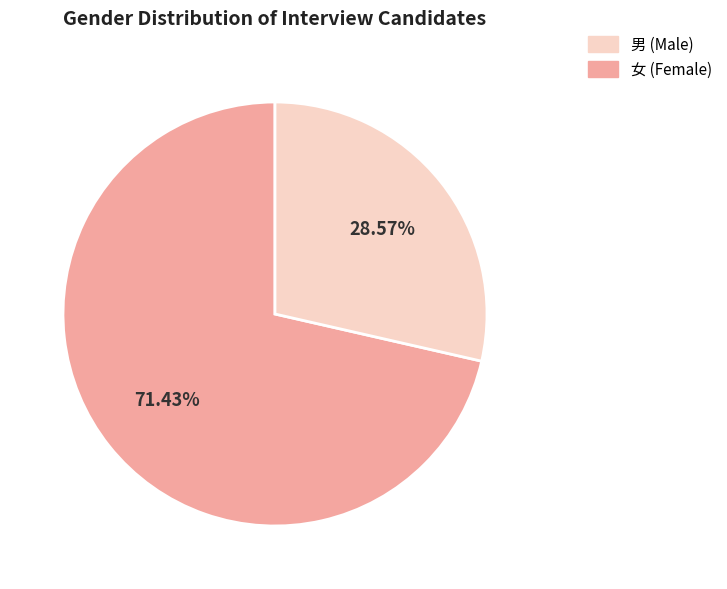

Count the number of slices in the pie.

2